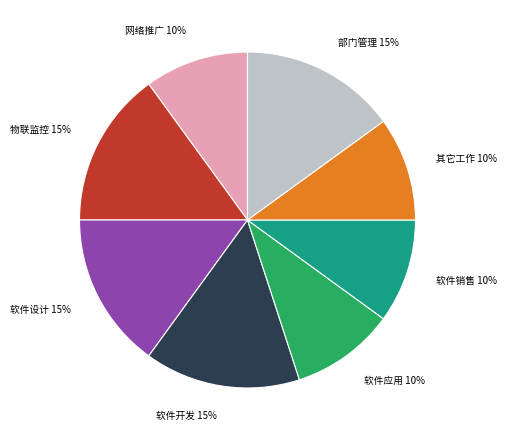

To the nearest percent, what is the average slice percentage?

12%